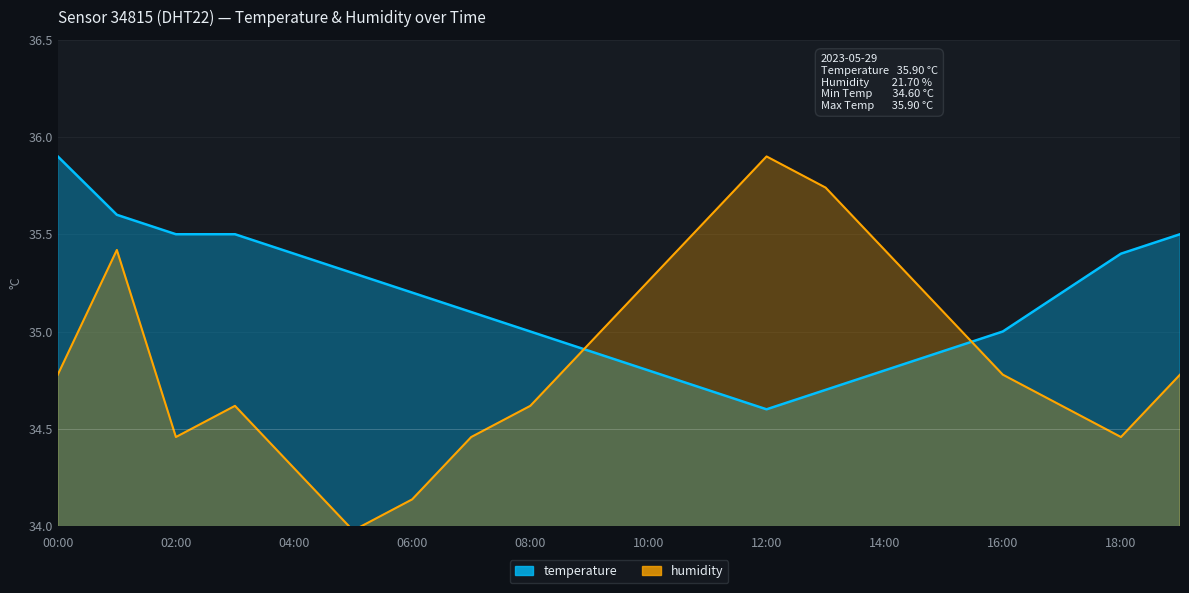

What is the approximate value of humidity at 13:00?

35.7